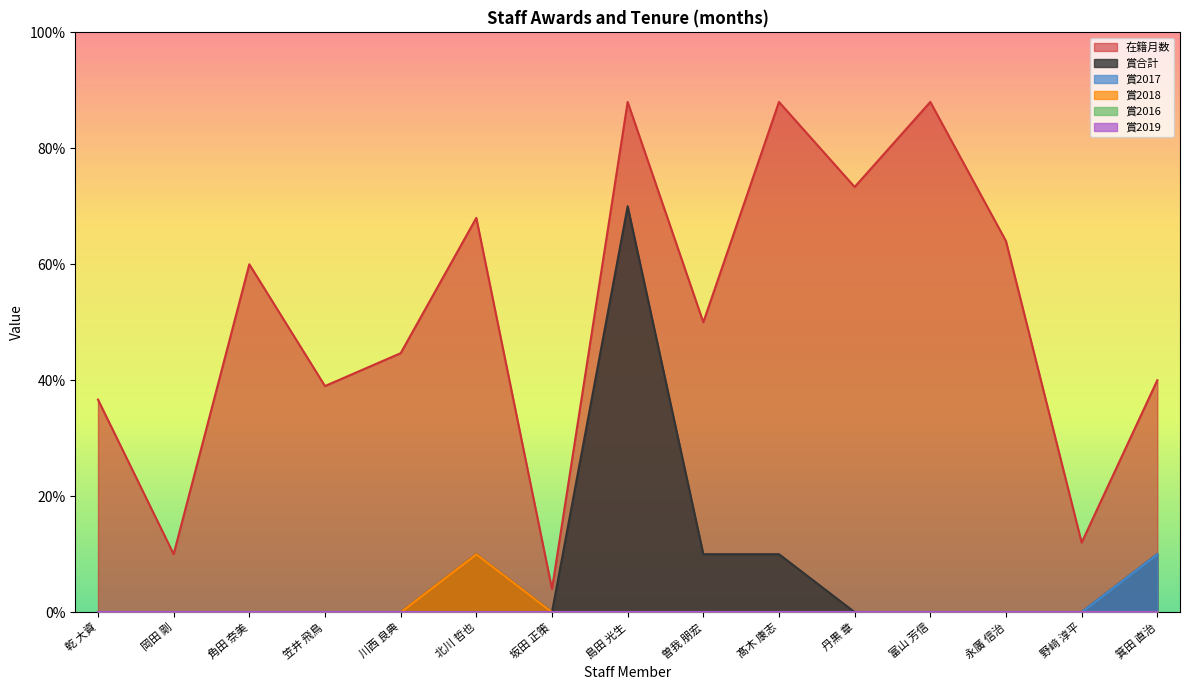

True or false: 賞2018 has a value of -0.5 at 髙木 康志.

False